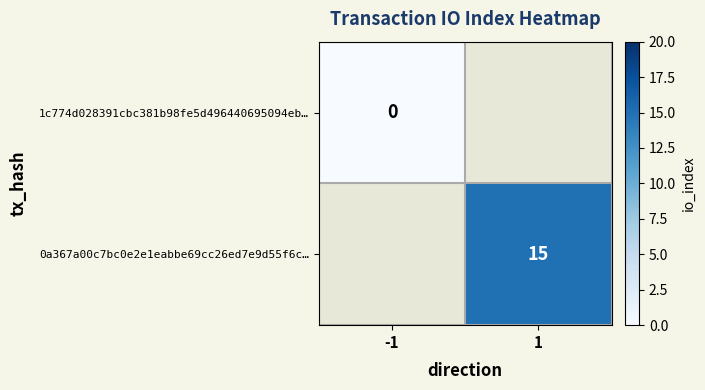

Which label corresponds to the largest value in the chart?

1